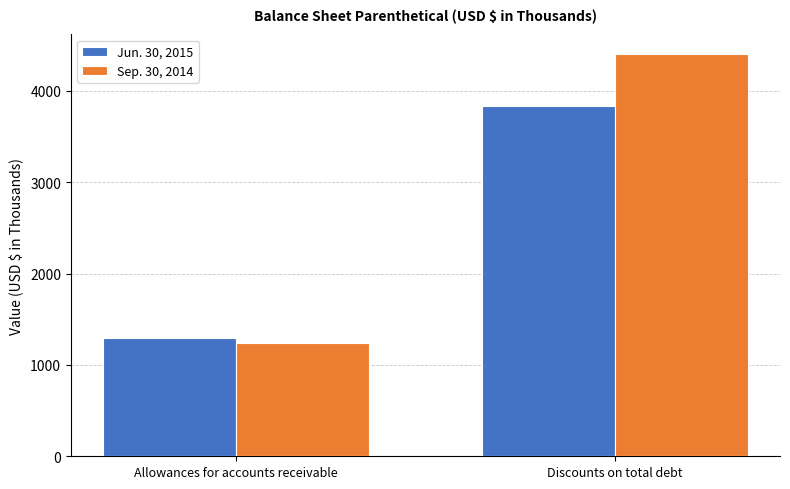

How many values in the Sep. 30, 2014 series are below 4399?

1